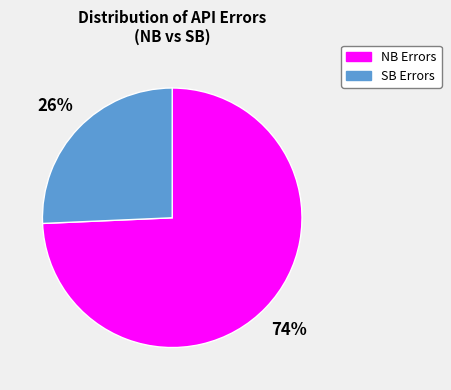

To the nearest percent, what is the average slice percentage?

50%